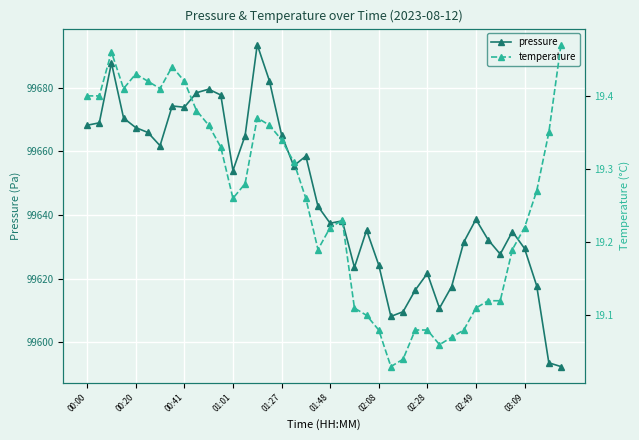

What is the minimum value shown in the chart?

19.0